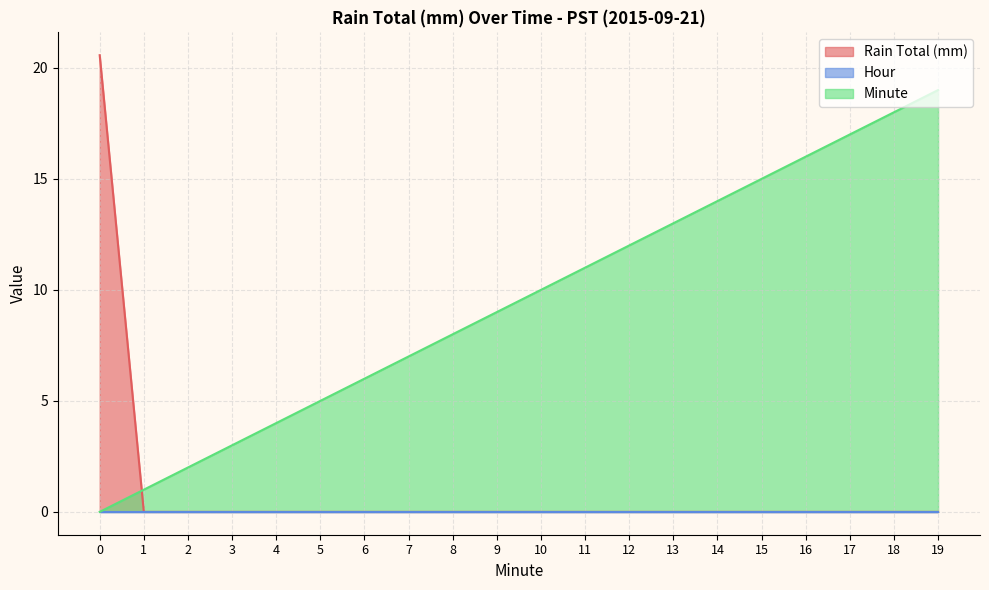

What is the maximum value shown in the chart?

20.6